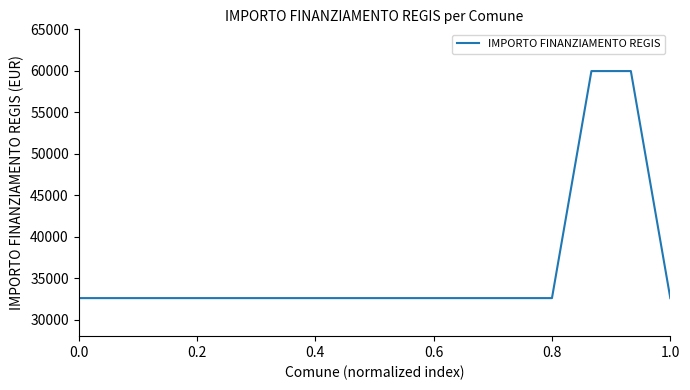

Is this an area chart (filled region under the line)?

No